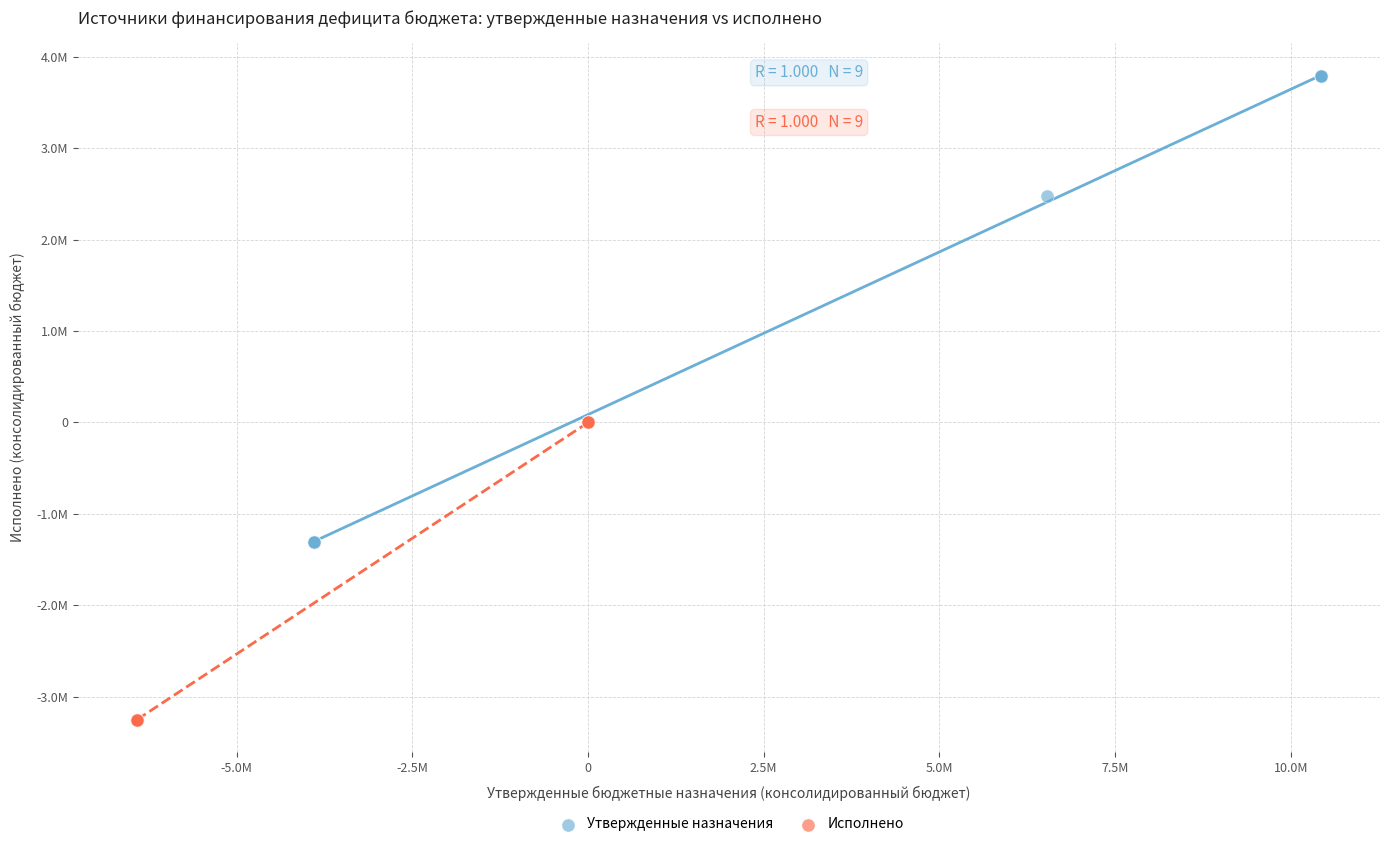

What are all the series names shown in the legend?

Утвержденные назначения, Исполнено